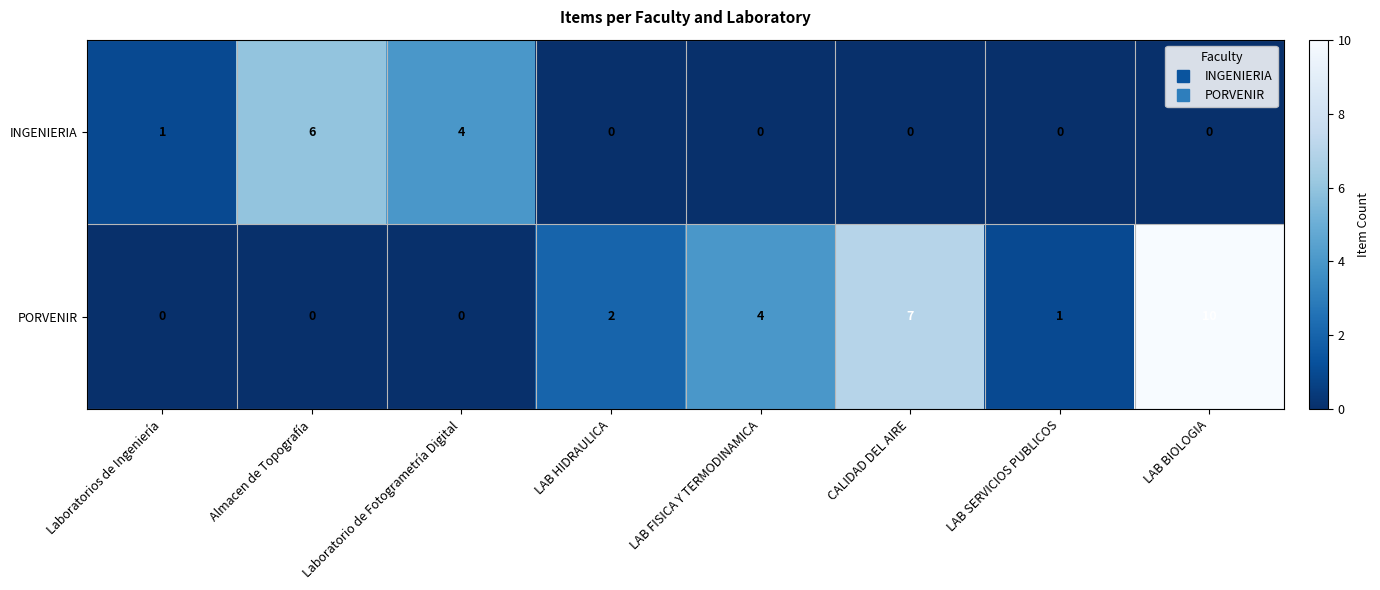

List the series in order of their overall mean, lowest first.

INGENIERIA, PORVENIR